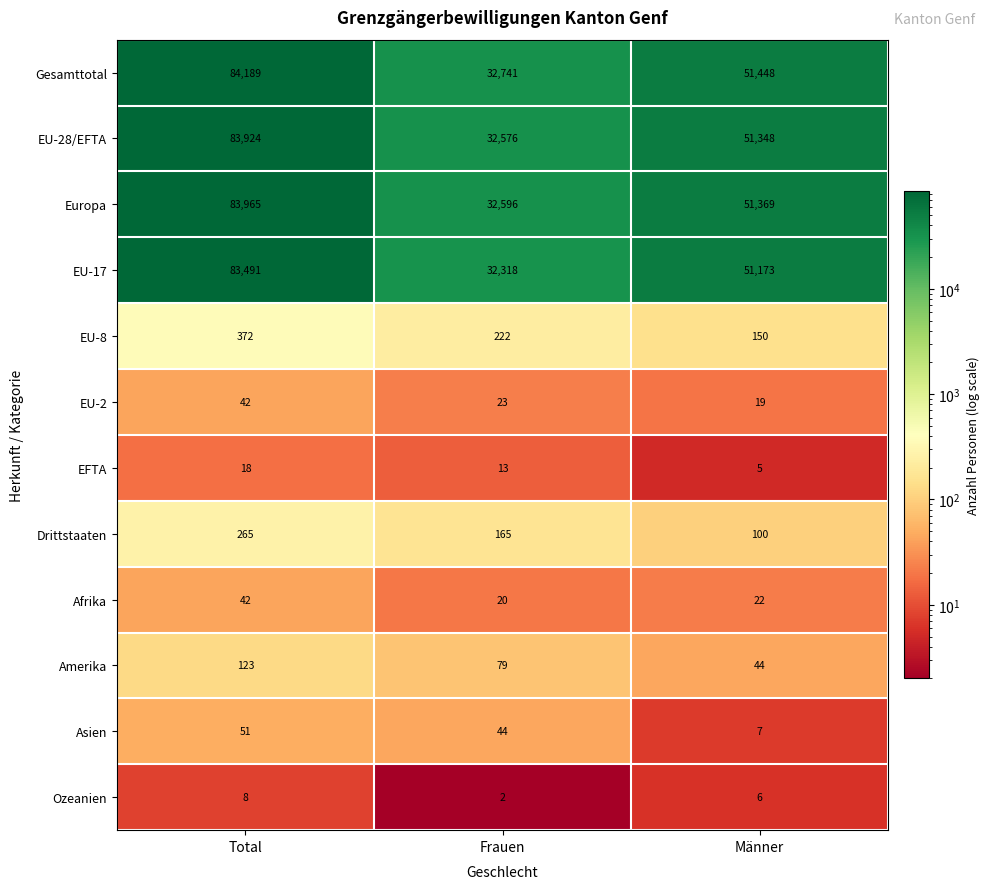

Which category has the highest value across all series?

Total